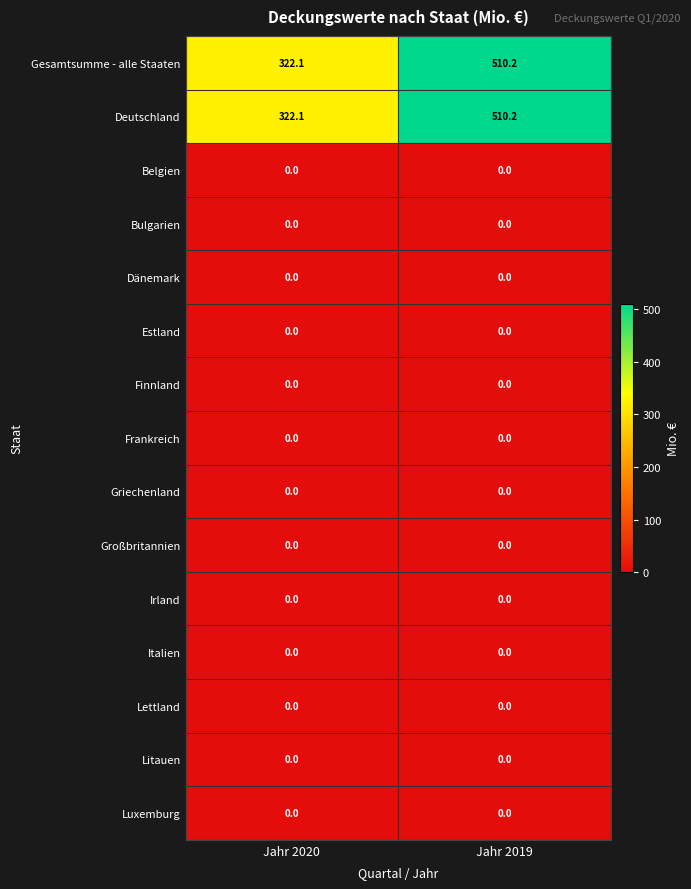

Count the number of categories in the chart.

2